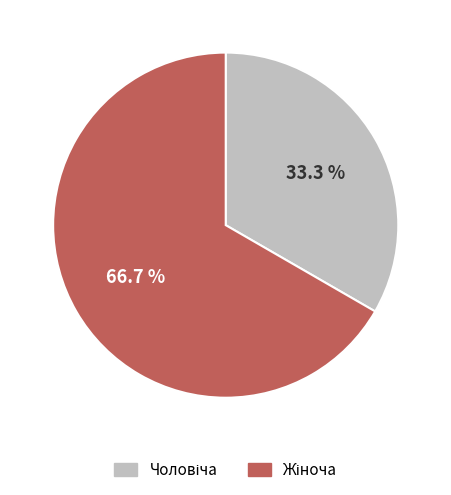

Is there a majority slice in this chart?

Yes